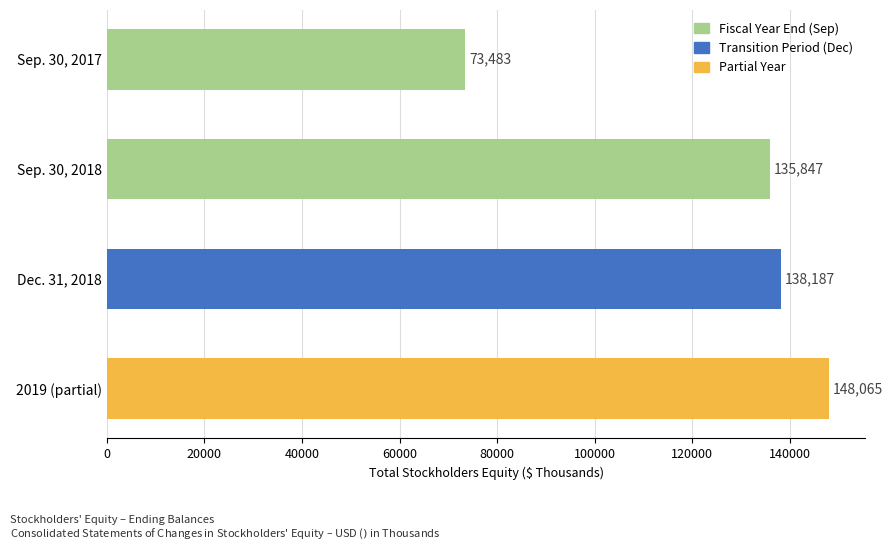

What is the change in value from Sep. 30, 2017 to Sep. 30, 2018?

+62364